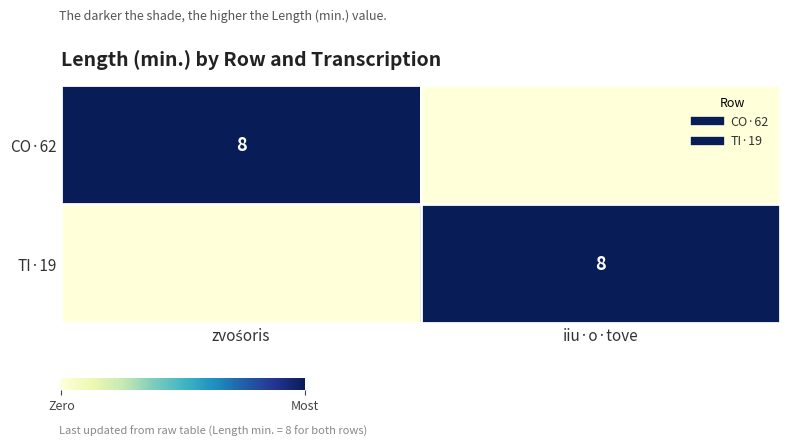

What is the maximum value shown in the chart?

8